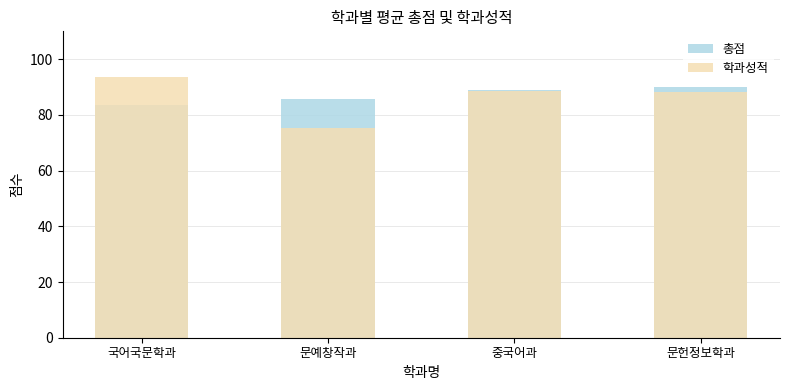

What is the highest value of the 총점 series?

90.1